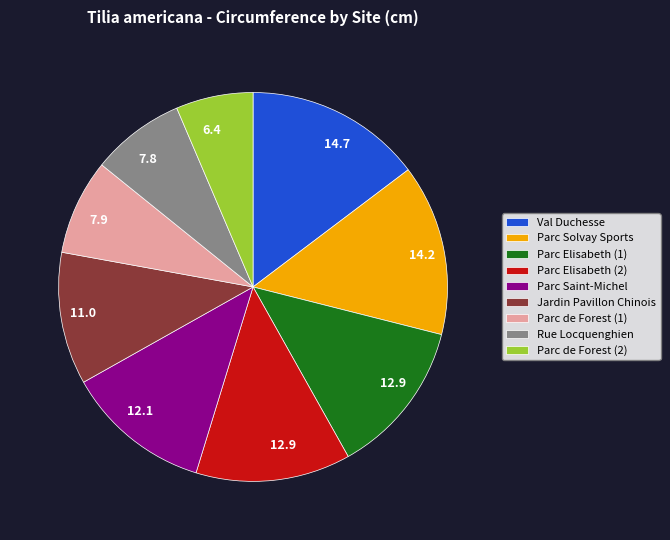

Is the sum of Parc Elisabeth (2) and Parc Solvay Sports greater than half?

No